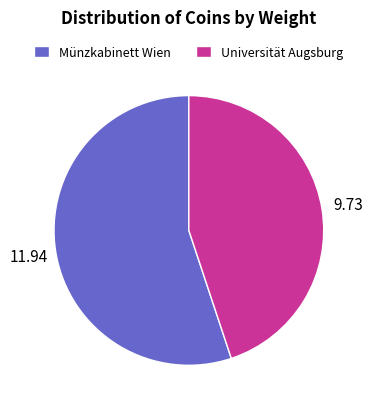

Which slice is the largest?

Münzkabinett Wien